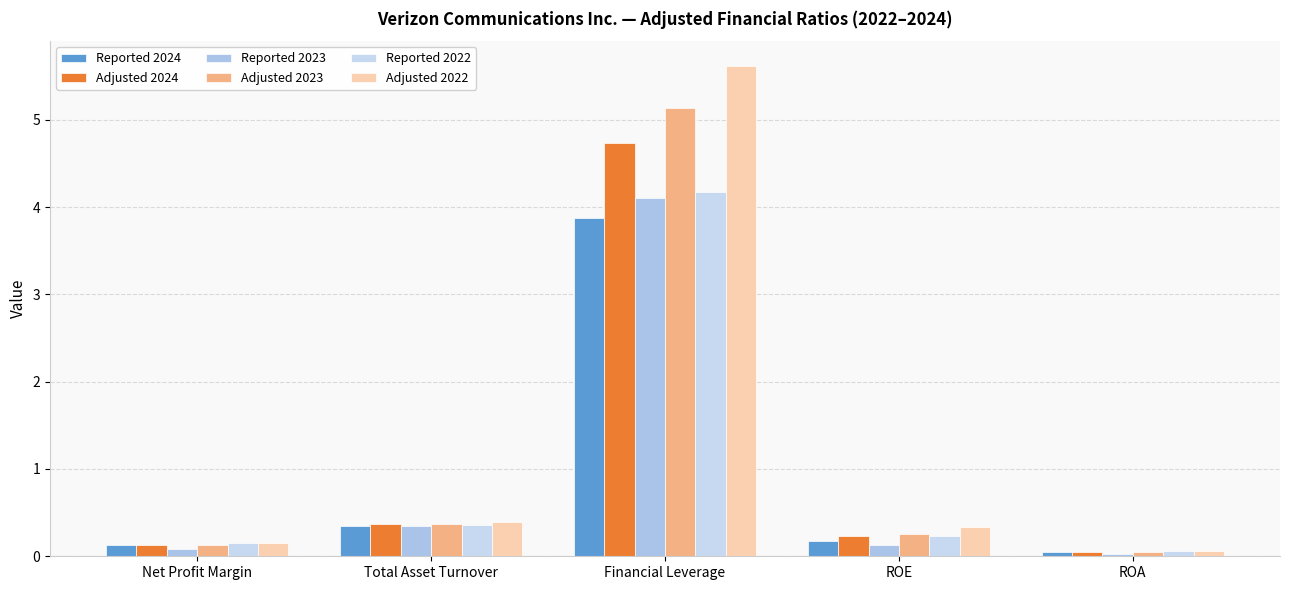

Reading left to right, list all the values displayed in this chart.

Reported 2024: 0.1	0.3	3.9	0.2	0.0
Adjusted 2024: 0.1	0.4	4.7	0.2	0.0
Reported 2023: 0.1	0.3	4.1	0.1	0.0
Adjusted 2023: 0.1	0.4	5.1	0.3	0.0
Reported 2022: 0.2	0.4	4.2	0.2	0.1
Adjusted 2022: 0.2	0.4	5.6	0.3	0.1